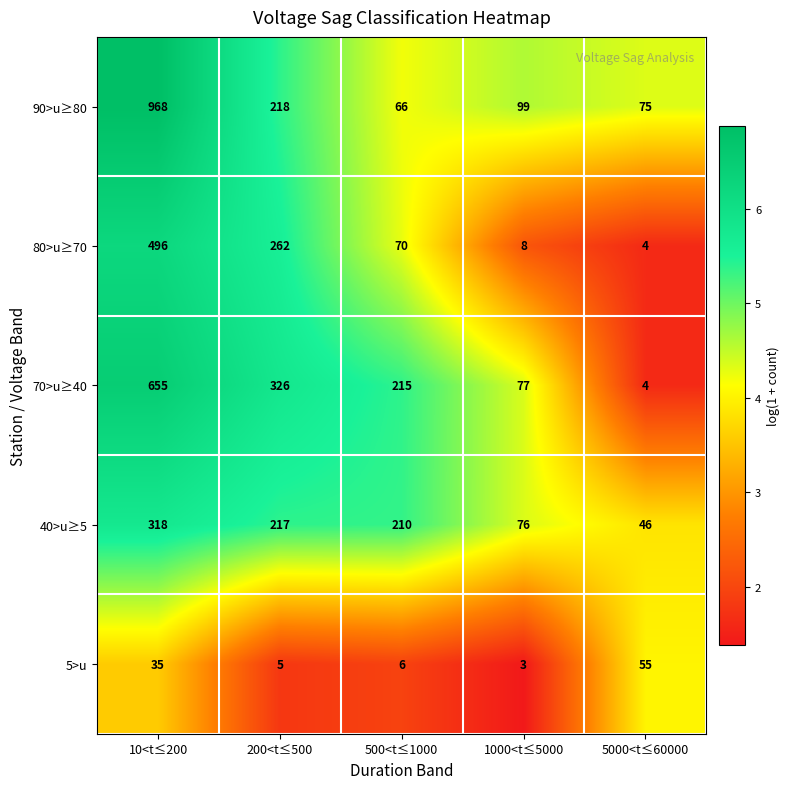

Reading left to right, extract all data points from this chart.

90>u≥80: 10<t≤200=968	200<t≤500=218	500<t≤1000=66	1000<t≤5000=99	5000<t≤60000=75
80>u≥70: 10<t≤200=496	200<t≤500=262	500<t≤1000=70	1000<t≤5000=8	5000<t≤60000=4
70>u≥40: 10<t≤200=655	200<t≤500=326	500<t≤1000=215	1000<t≤5000=77	5000<t≤60000=4
40>u≥5: 10<t≤200=318	200<t≤500=217	500<t≤1000=210	1000<t≤5000=76	5000<t≤60000=46
5>u: 10<t≤200=35	200<t≤500=5	500<t≤1000=6	1000<t≤5000=3	5000<t≤60000=55